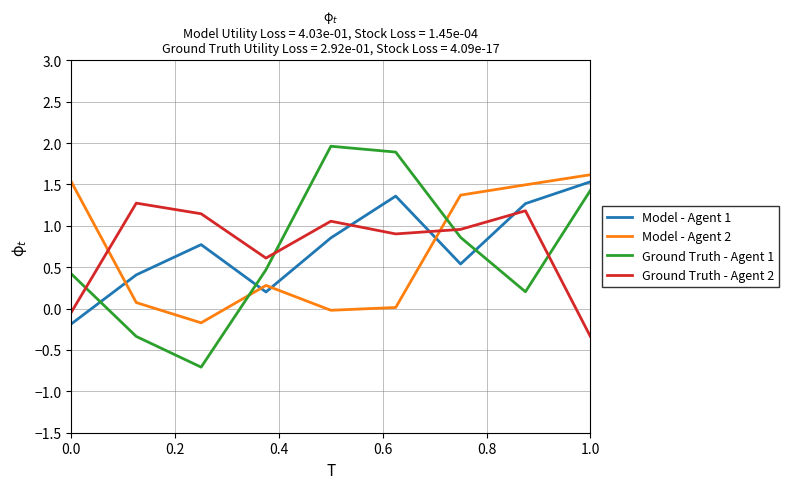

What is the maximum value shown in the chart?

2.0